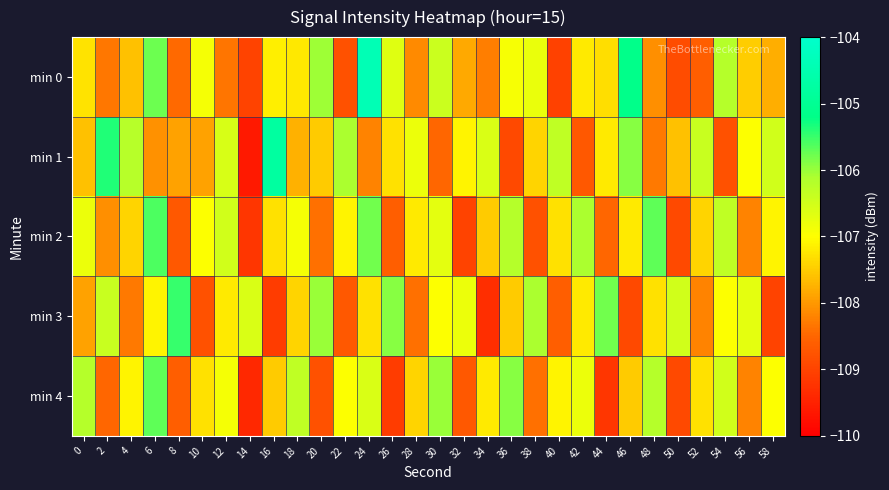

Which series changed the most between 10 and 36?

min 4